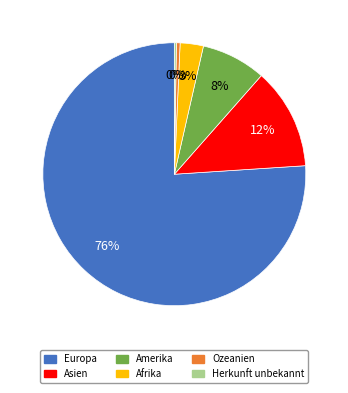

Is there a majority slice in this chart?

Yes